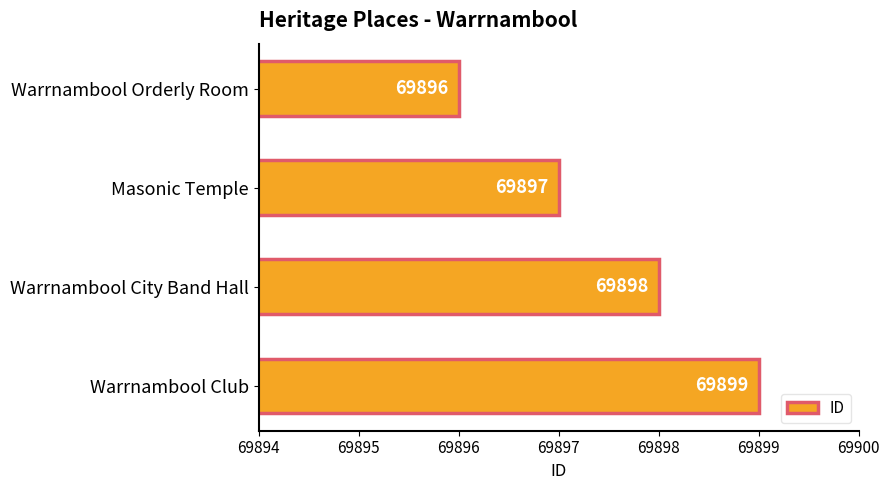

What is the ratio of the value at Warrnambool Club to the value at Warrnambool City Band Hall?

1.0